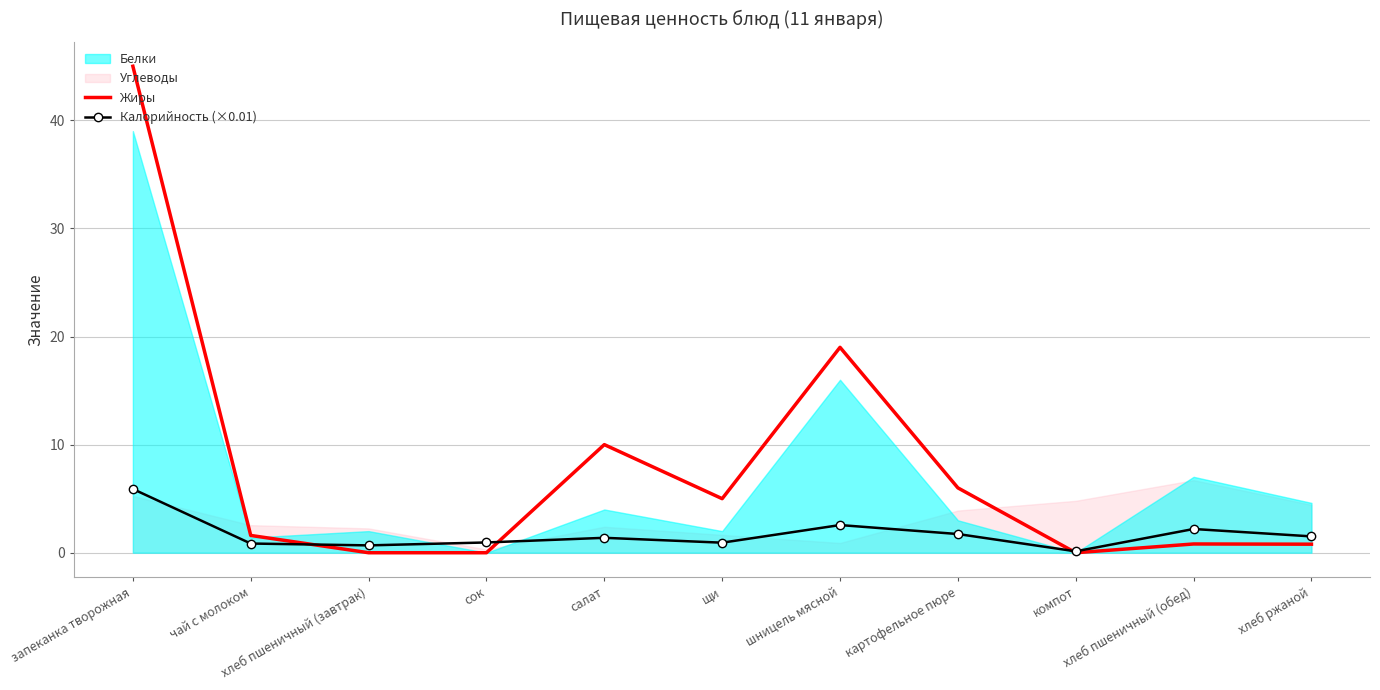

What is the difference between the highest and lowest values at хлеб ржаной?

0.7